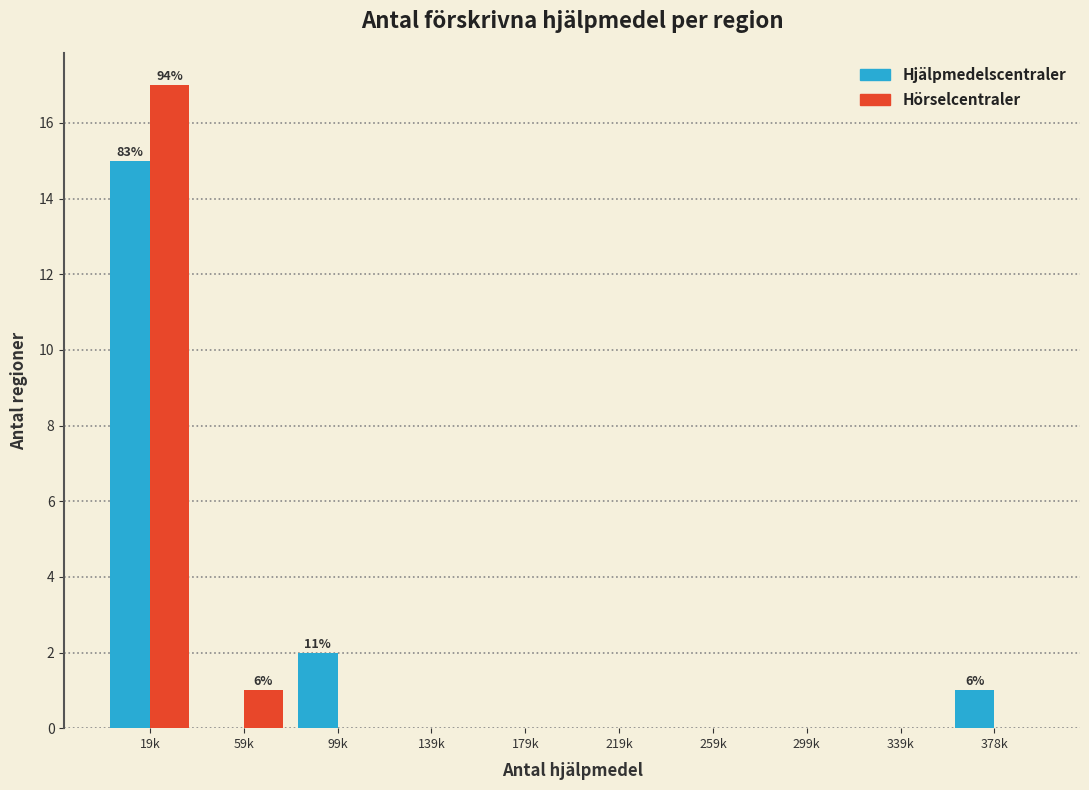

Reading right to left, extract all data points from this chart.

Hjälpmedelscentraler: 378k=1	339k=0	299k=0	259k=0	219k=0	179k=0	139k=0	99k=2	59k=0	19k=15
Hörselcentraler: 378k=0	339k=0	299k=0	259k=0	219k=0	179k=0	139k=0	99k=0	59k=1	19k=17